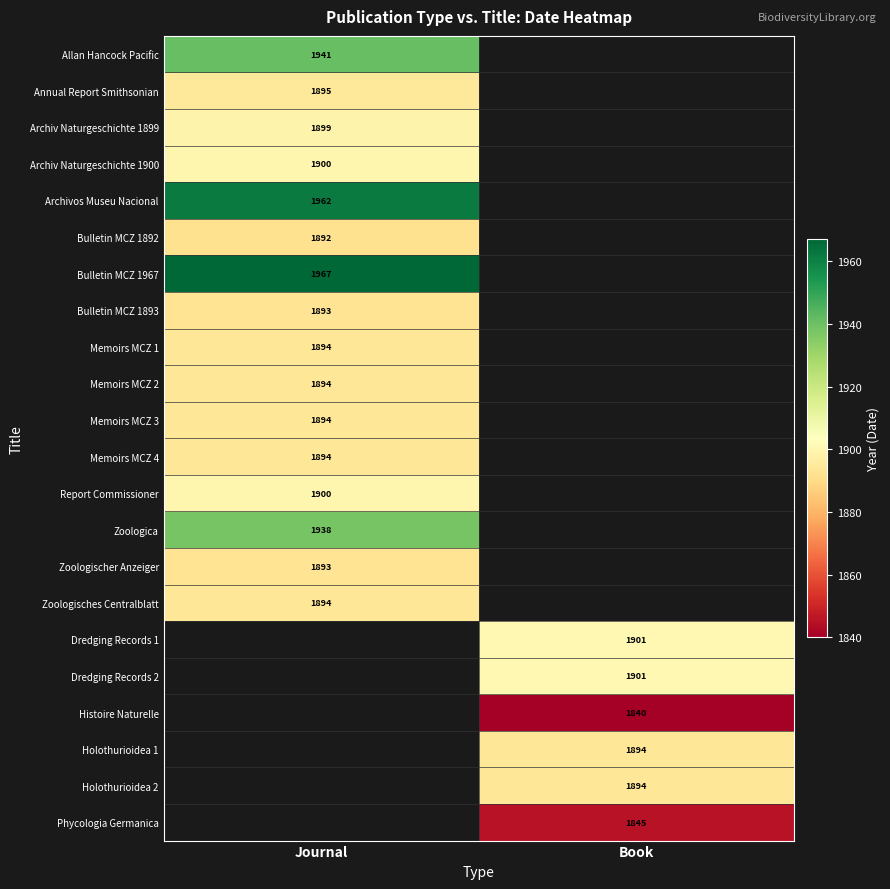

True or false: Holothurioidea 1 has a value of 1894 at Book.

True